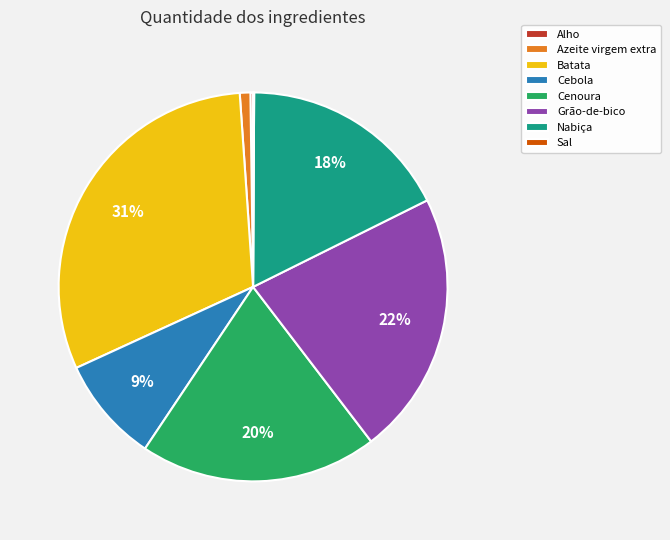

Between Cenoura and Batata, which is larger?

Batata